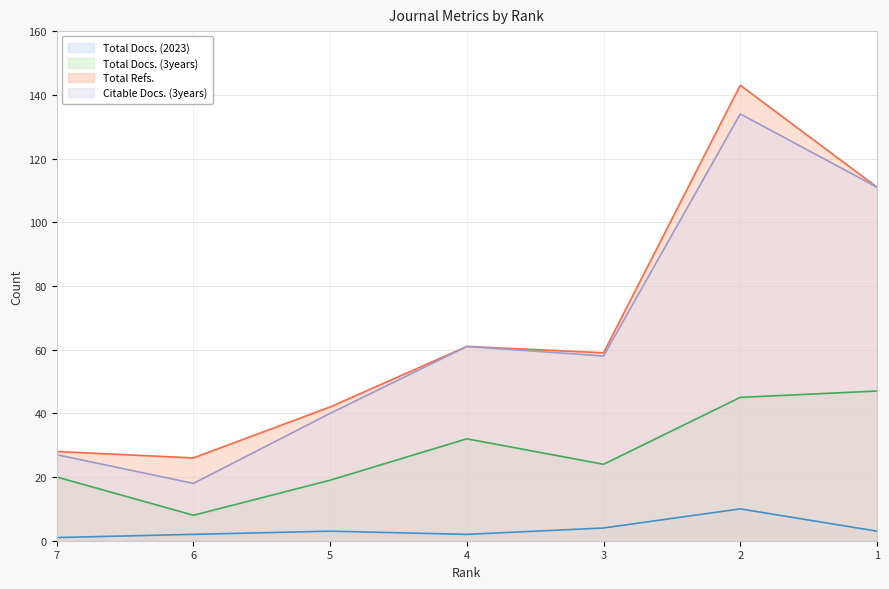

Reading left to right, what are all the values shown in this chart?

Total Docs. (2023): 1	2	3	2	4	10	3
Total Docs. (3years): 20	8	19	32	24	45	47
Total Refs.: 28	26	42	61	59	143	111
Citable Docs. (3years): 27	18	40	61	58	134	111